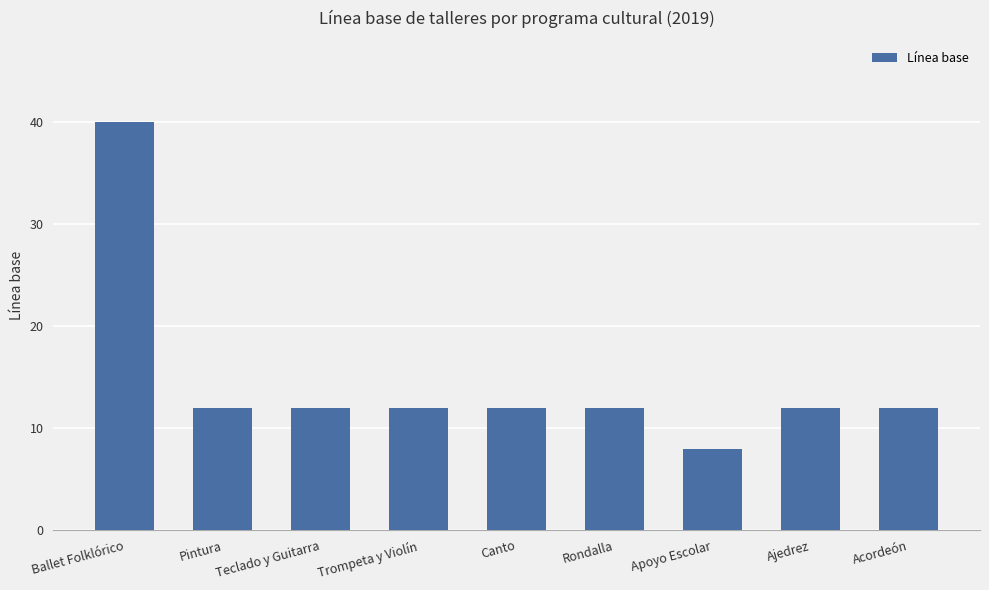

What value does the data have at Ballet Folklórico, to the nearest 5?

40